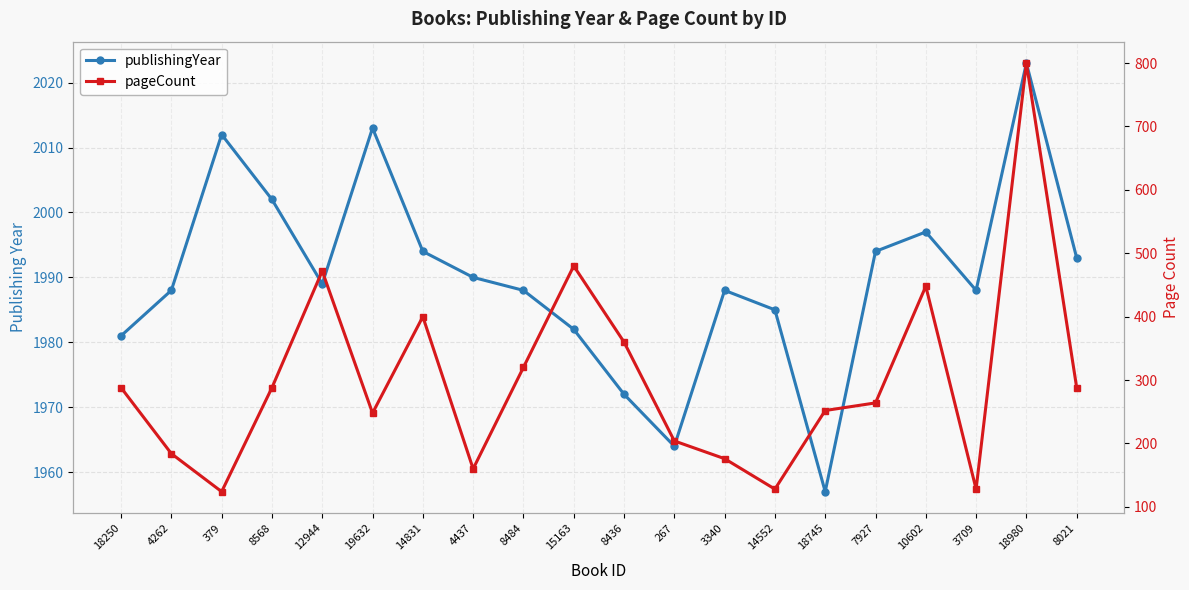

What is the label of the 20th point from the right?

18250